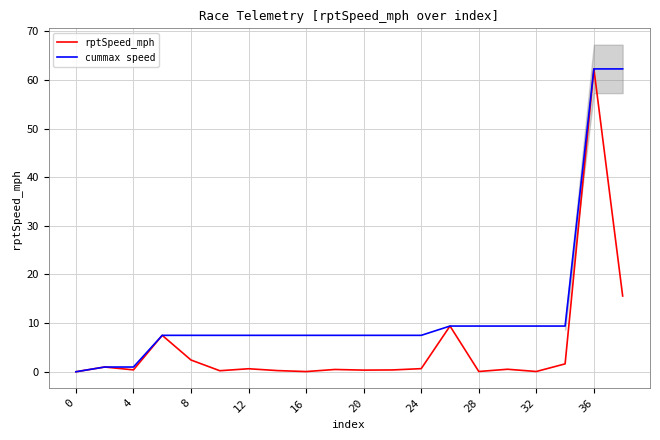

List the series in order of their peak value, highest first.

rptSpeed_mph, cummax speed